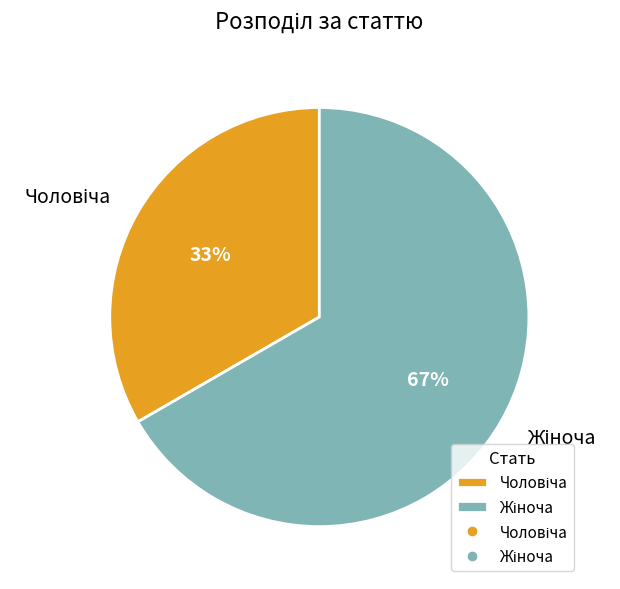

Is there a majority slice in this chart?

Yes